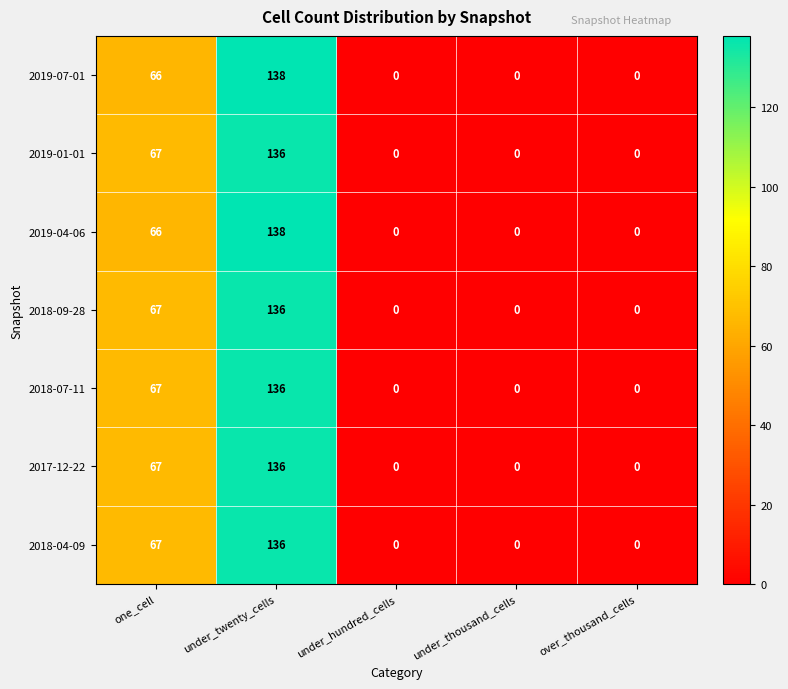

Count the number of categories in the chart.

5